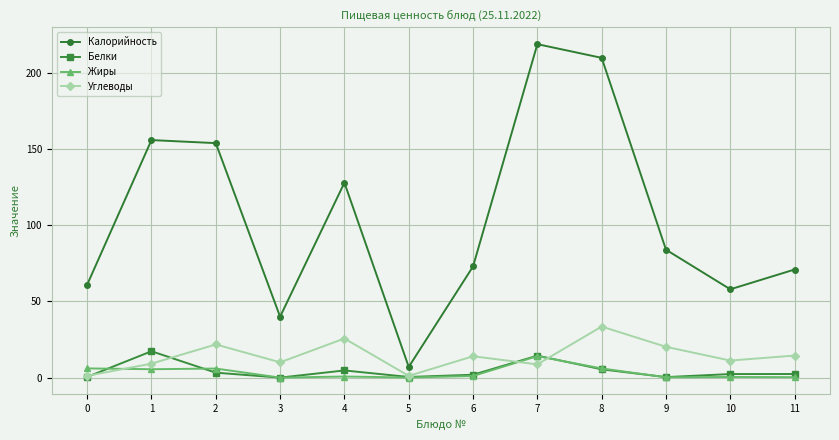

Read the Белки value at 8.

5.4